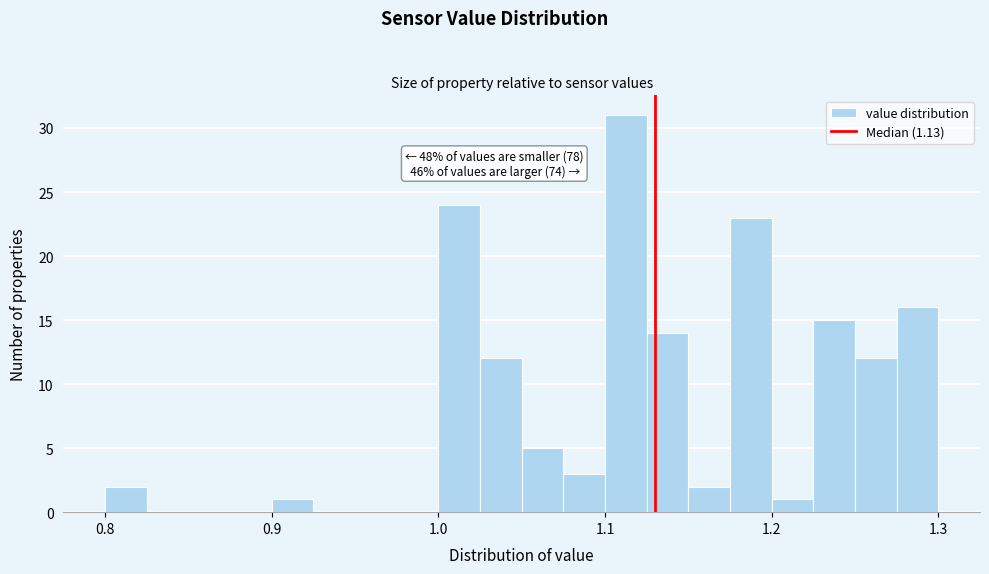

Around what value on the x-axis is the tallest bar? Give the approximate position of its centre, as read against the axis.

1.11